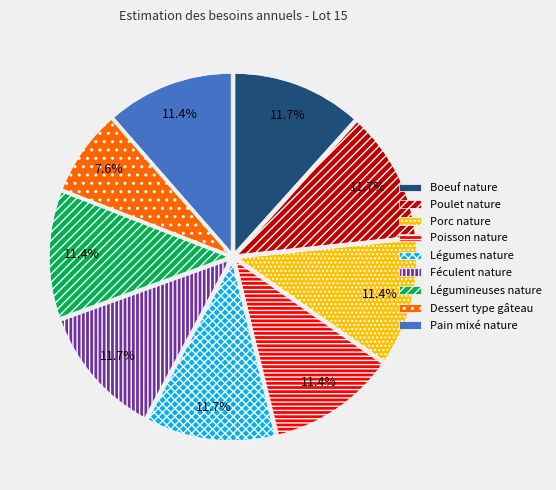

What is the smallest slice in the pie chart?

Dessert type gâteau